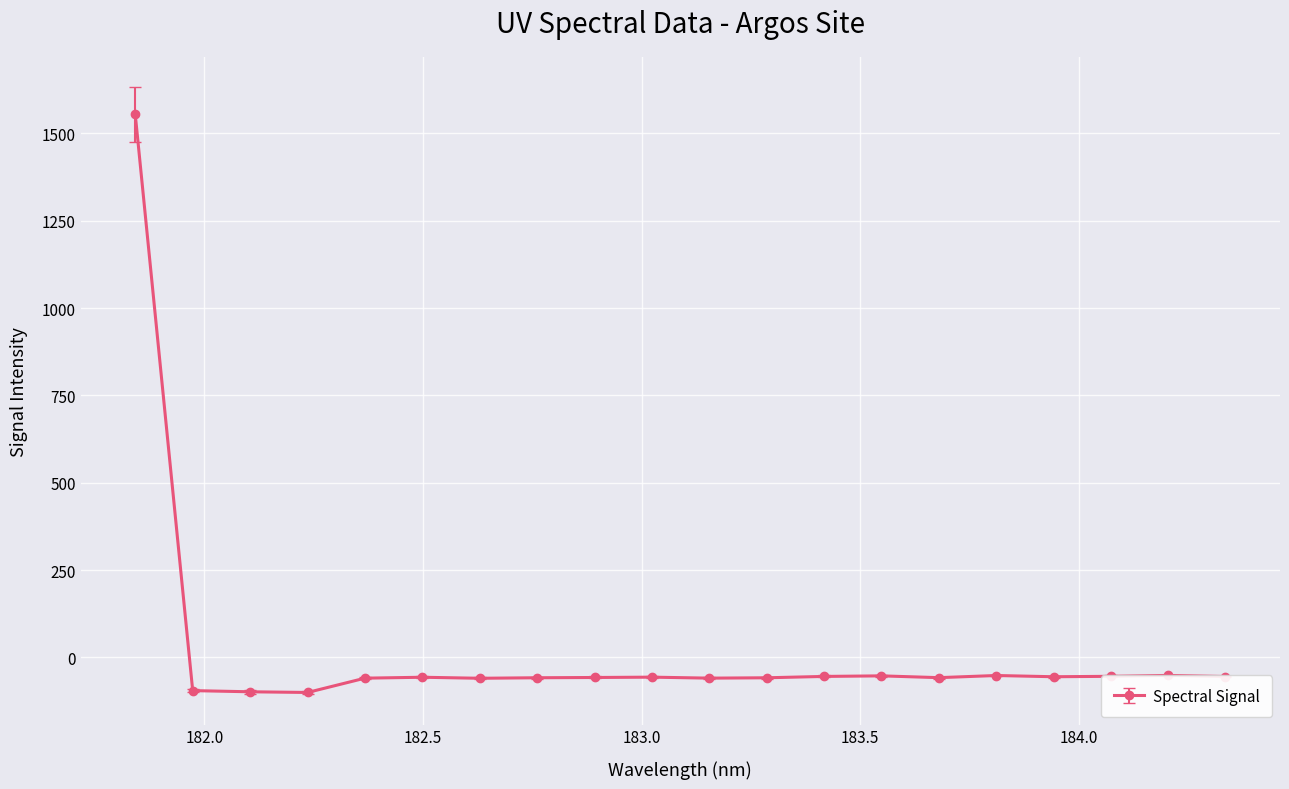

What is the difference between the second highest and minimum values?

48.8